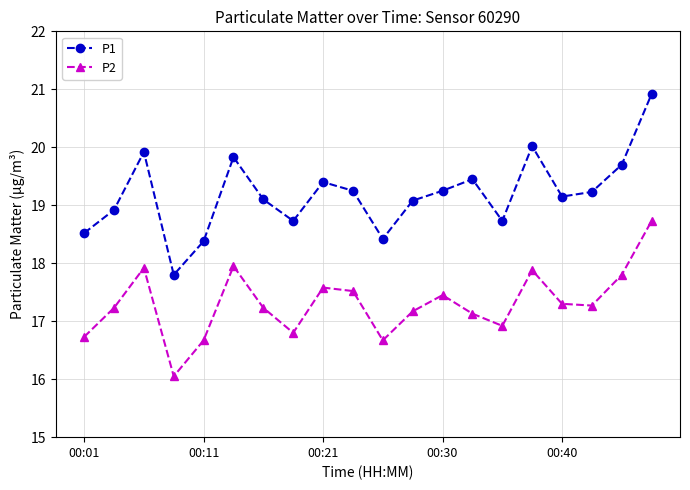

At how many categories does at least one series exceed 17?

20